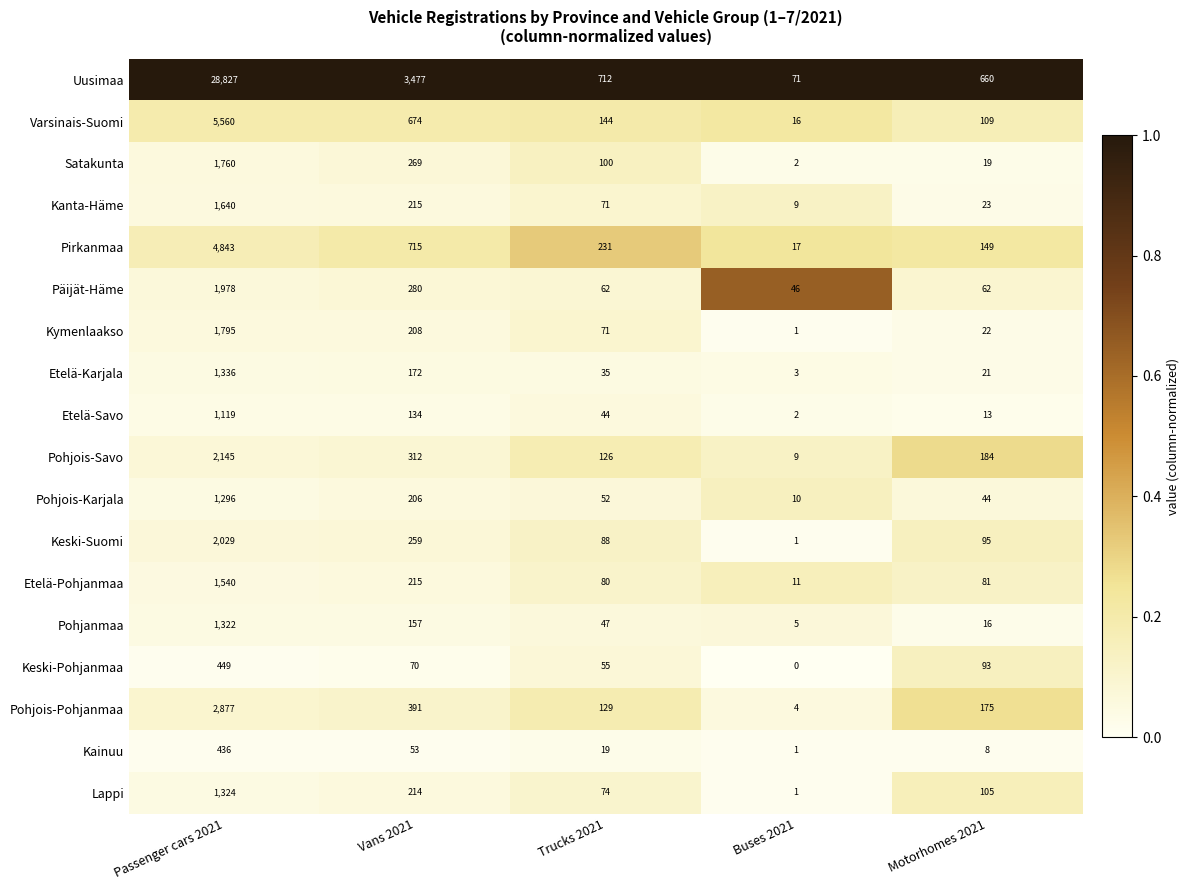

What is the sum of all Etelä-Pohjanmaa values?

1927